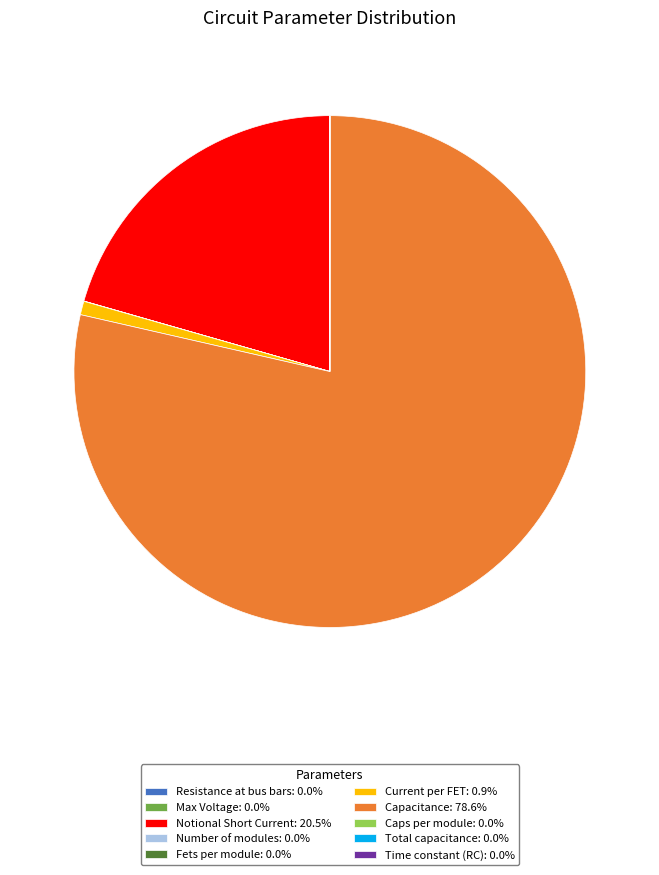

Does Capacitance: 78.6% account for over 50% of the chart?

Yes